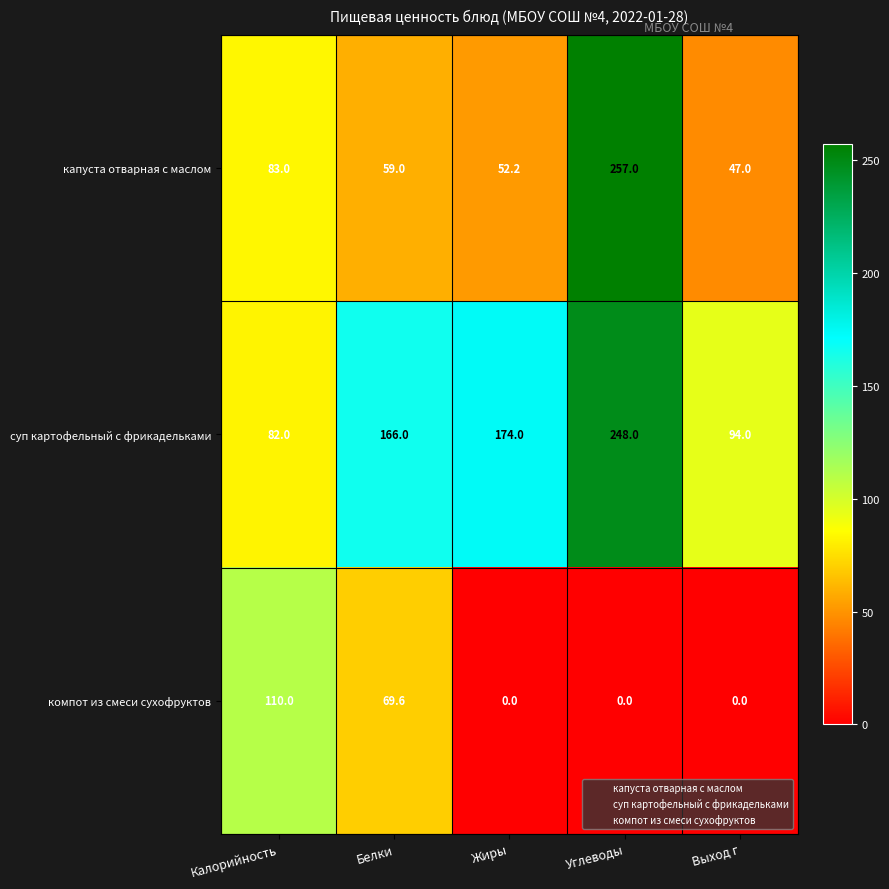

Reading left to right, extract all data points from this chart.

капуста отварная с маслом: 83.0	59.0	52.2	257.0	47.0
суп картофельный с фрикадельками: 82.0	166.0	174.0	248.0	94.0
компот из смеси сухофруктов: 110.0	69.6	0.0	0.0	0.0